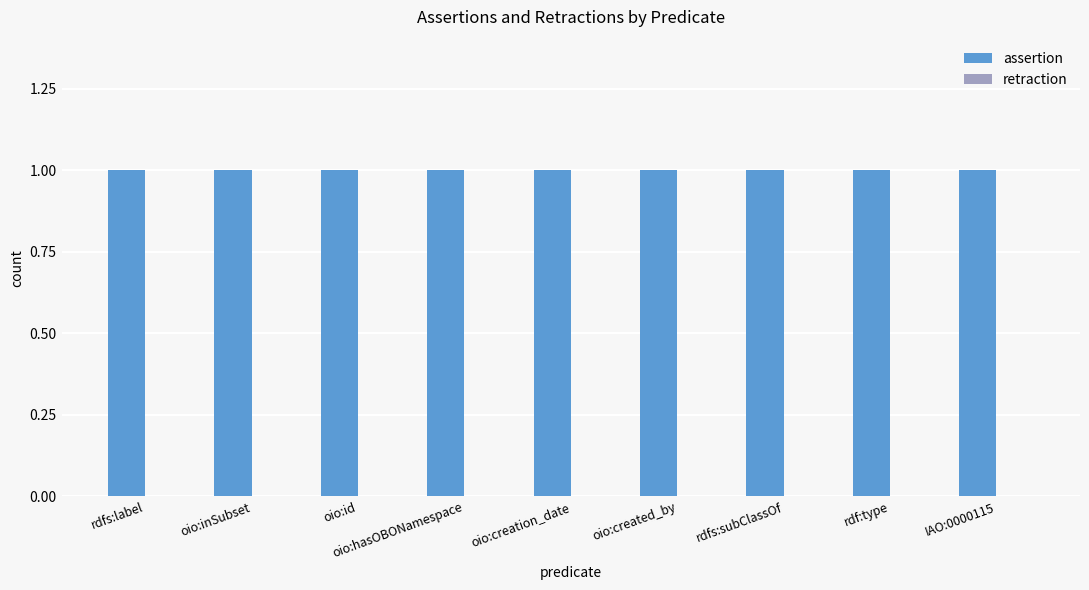

Count the number of categories in the chart.

9